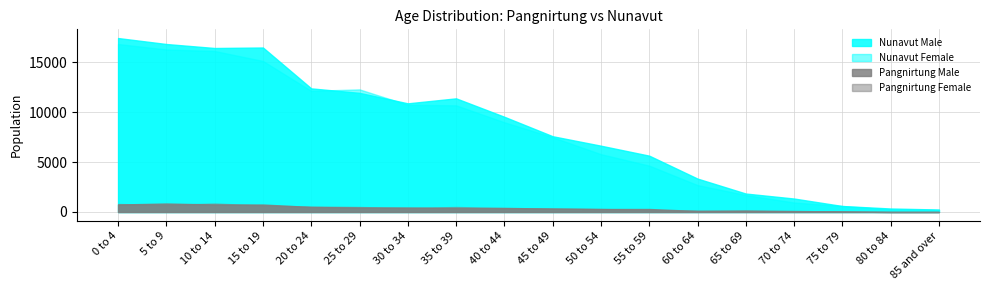

What is the label of the 9th point from the right?

45 to 49